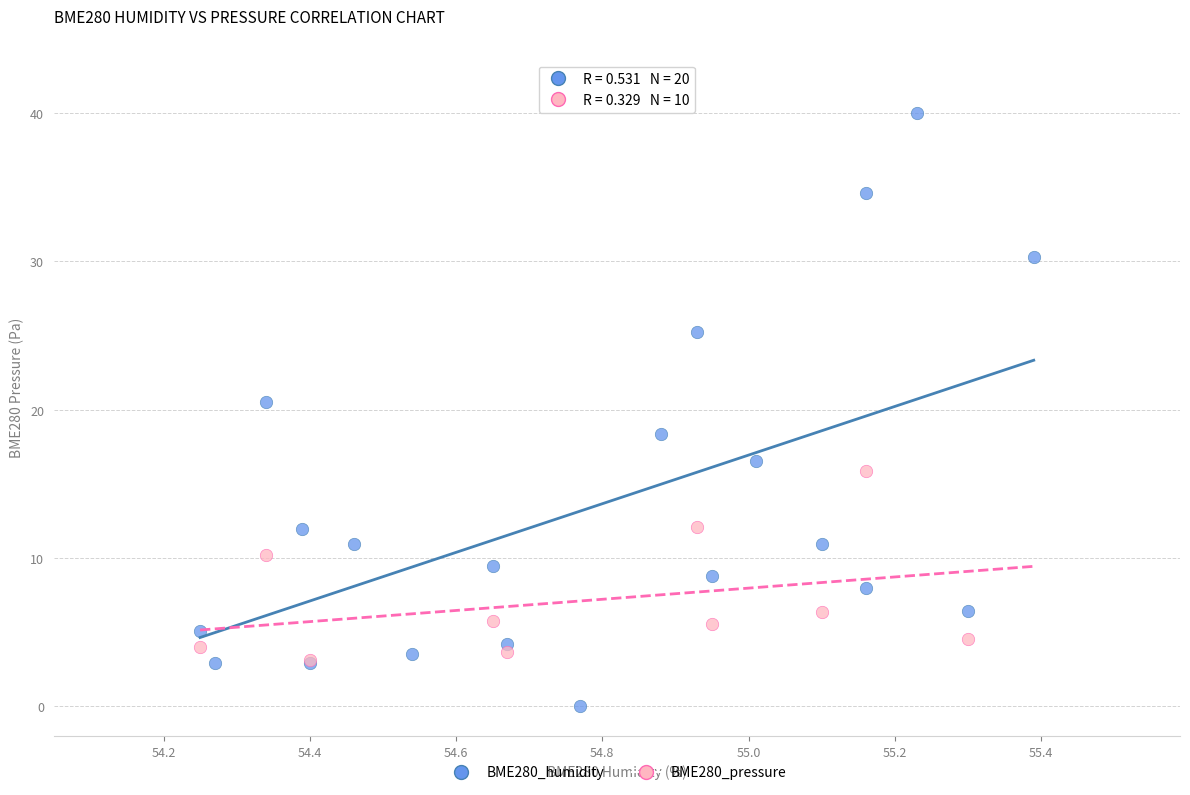

Which series has the largest Y range (max minus min)?

BME280_humidity